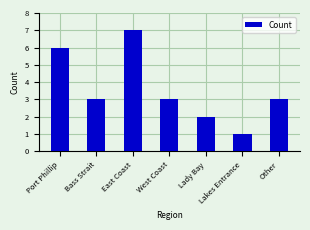

What is the approximate value at Other?

3